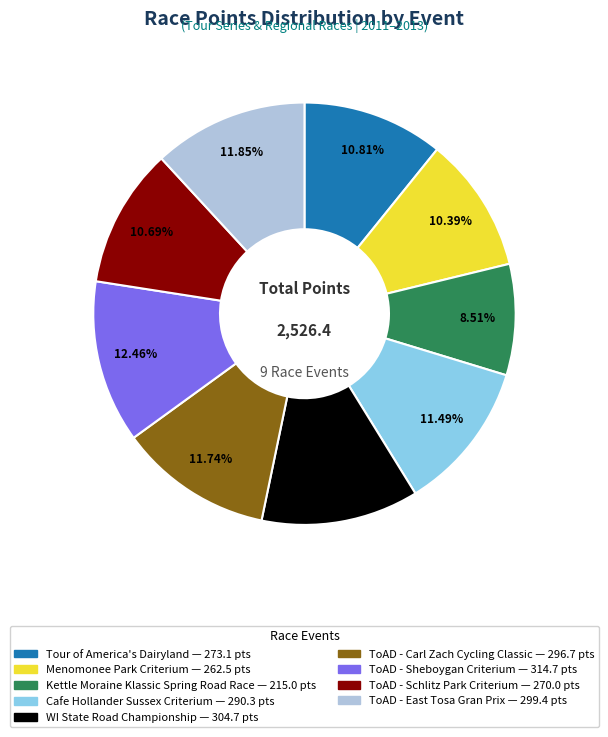

Which slice is the smallest?

Kettle Moraine Klassic Spring Road Race